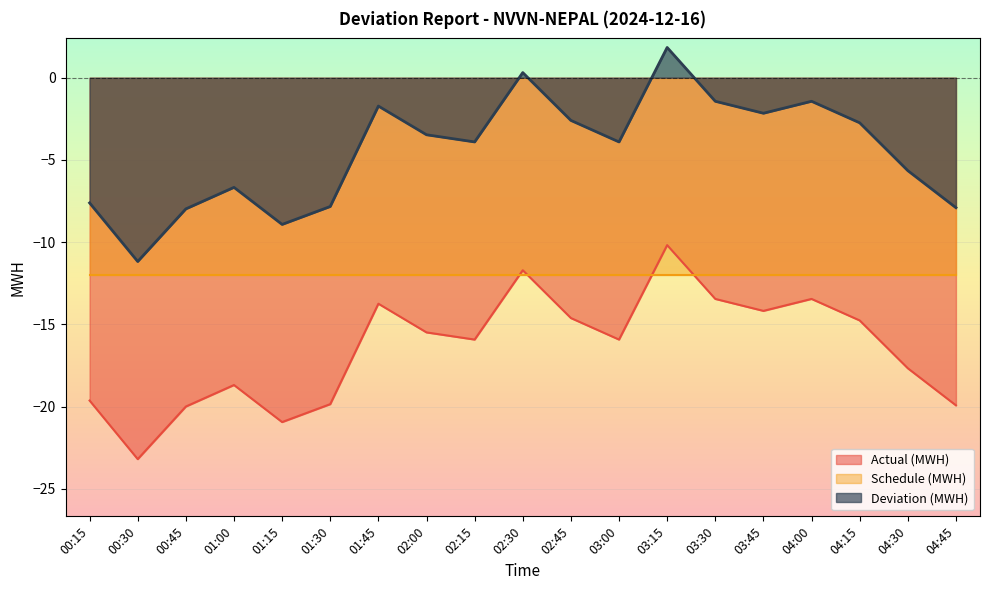

True or false: Actual (MWH) and Deviation (MWH) intersect in this chart.

False